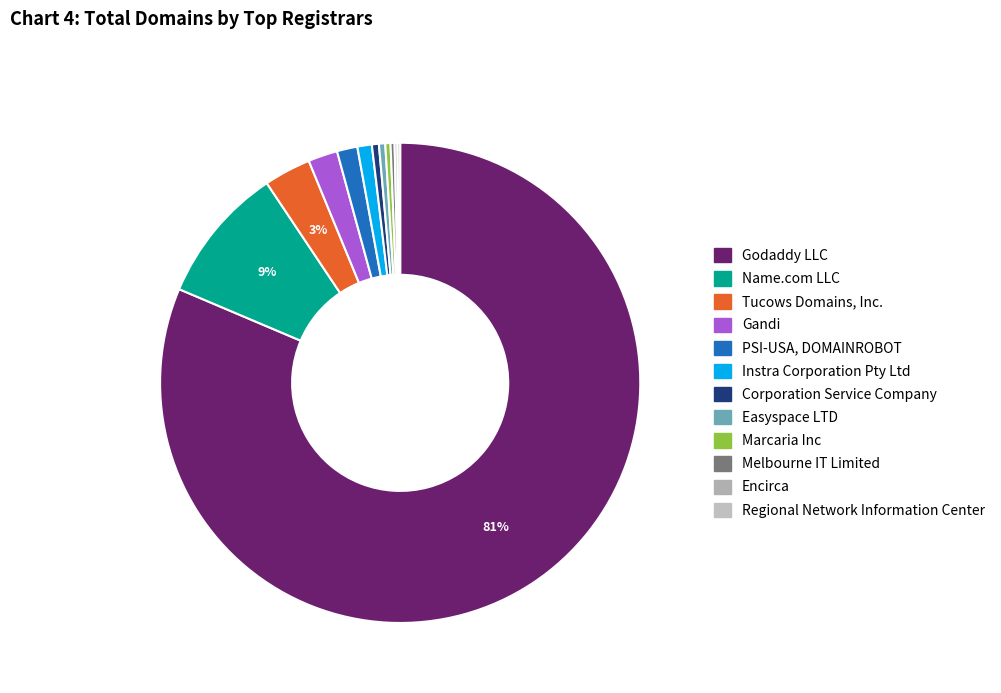

Between Tucows Domains, Inc. and Regional Network Information Center, which is larger?

Tucows Domains, Inc.